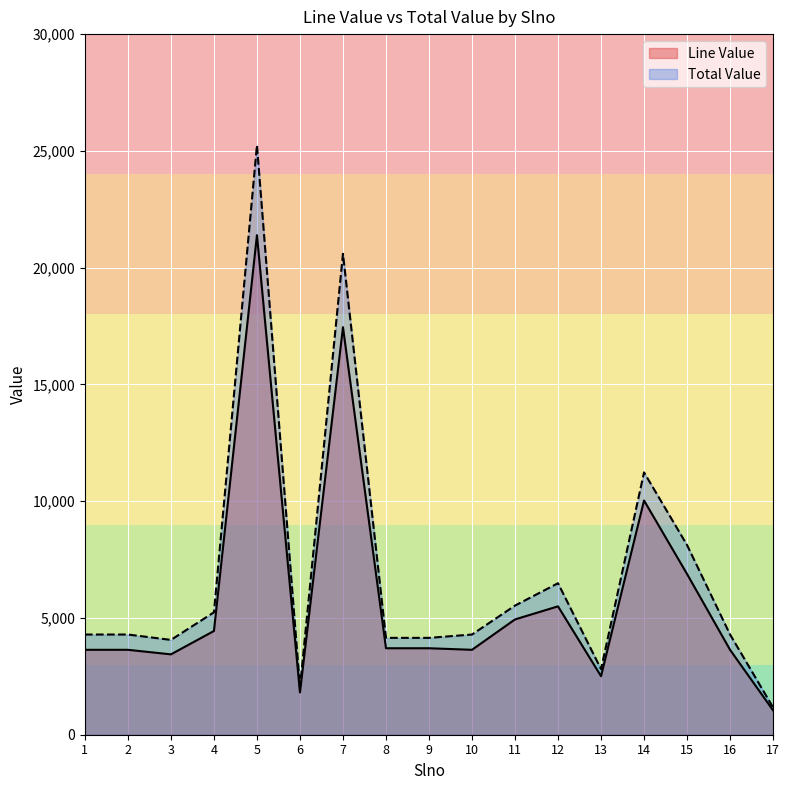

At which label does Total Value reach its peak?

5